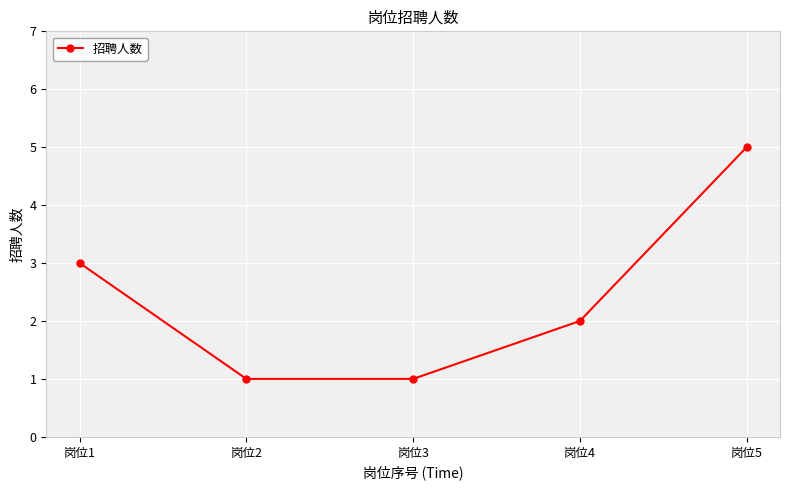

What is the greatest value displayed?

5